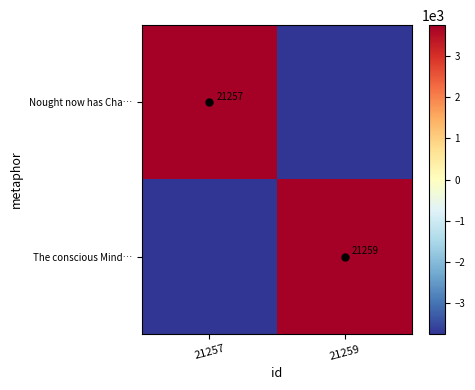

Read the Nought now has Cha… value at 21257.

3745